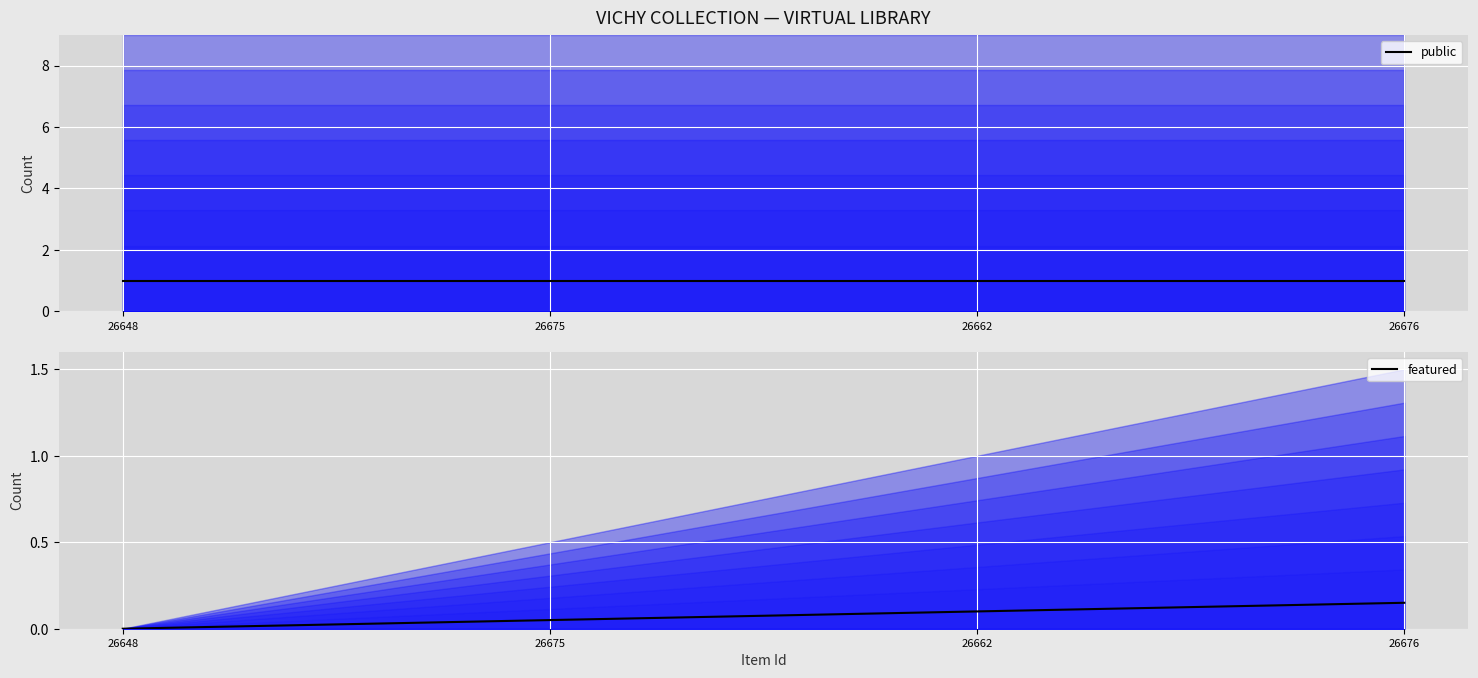

Which series has the largest total across all categories?

public